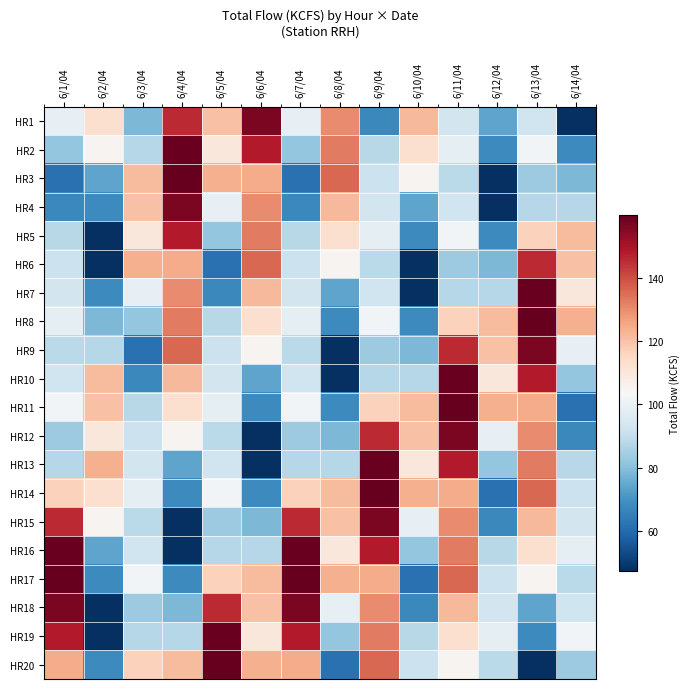

What is the difference between the highest and lowest values at 6/11/04?

76.5